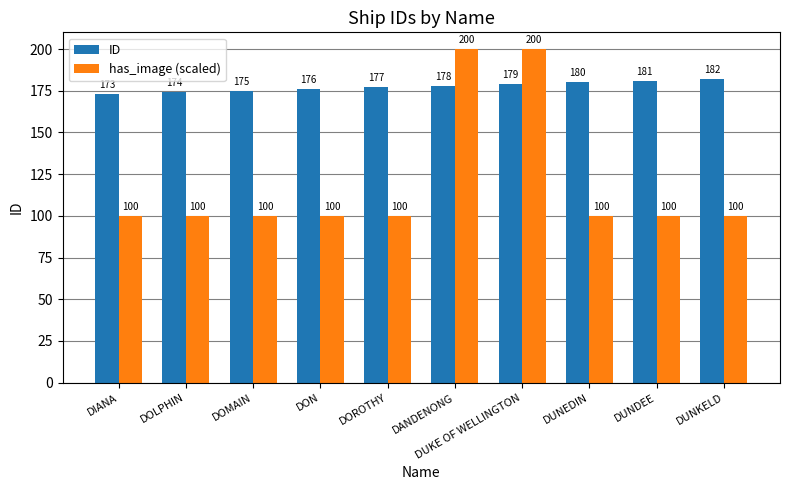

Rank the series at DUNEDIN from highest to lowest value.

ID, has_image (scaled)